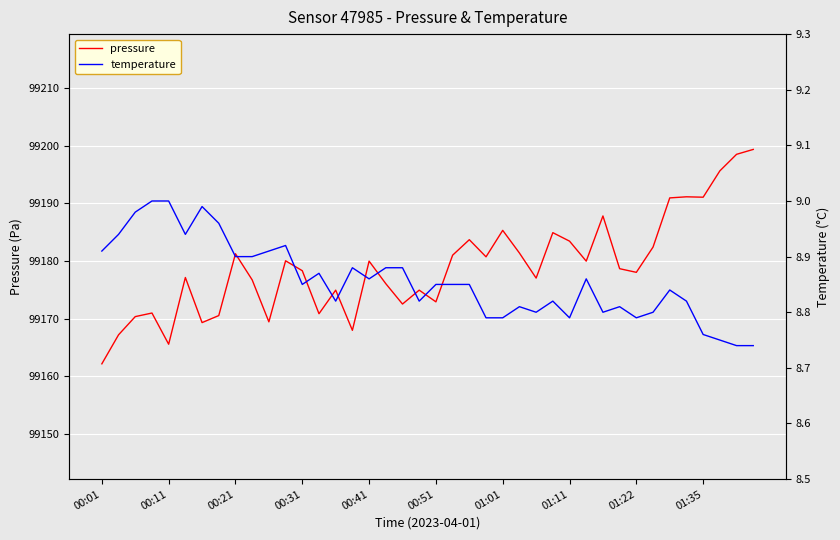

True or false: pressure has a value of 63384.0 at 00:31.

False